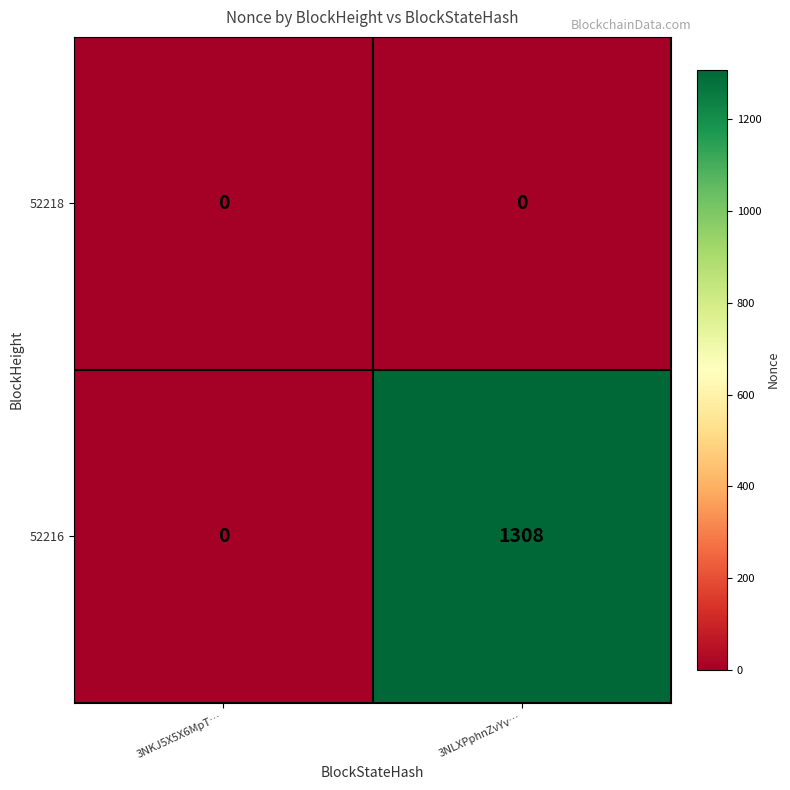

Is it true that 52216 equals 0 at 3NKJ5X5X6MpT…?

True